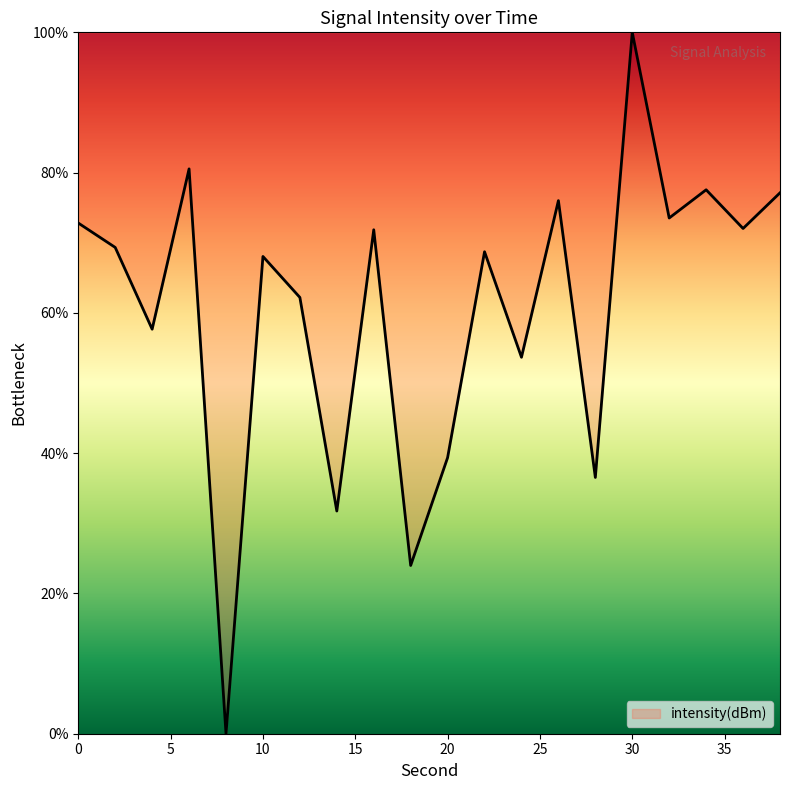

How many series are shown in this chart?

1